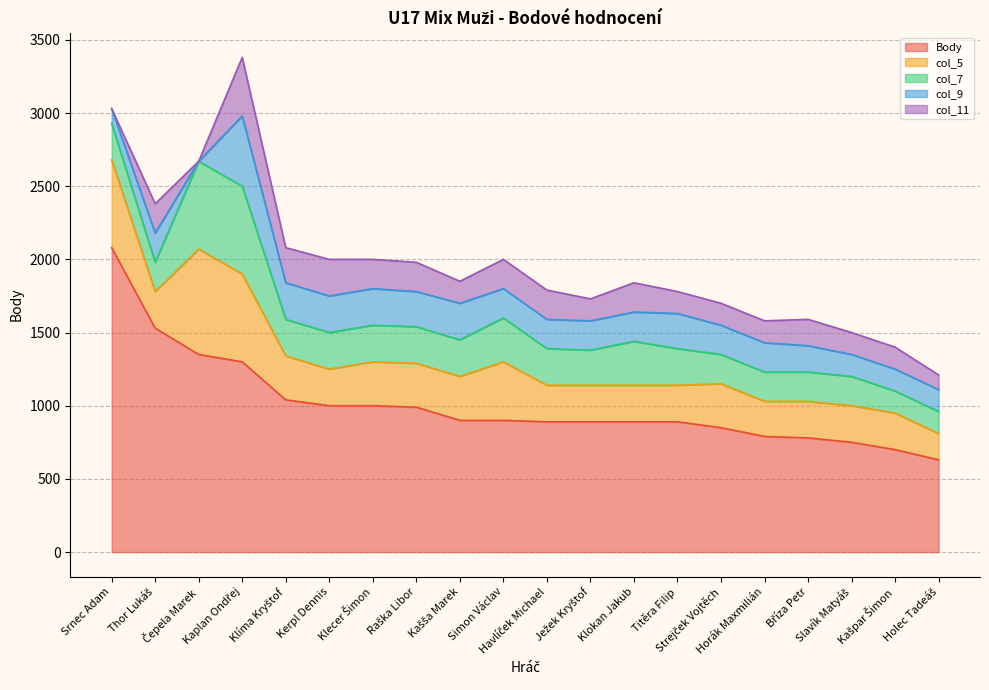

True or false: col_5 and Body intersect in this chart.

False